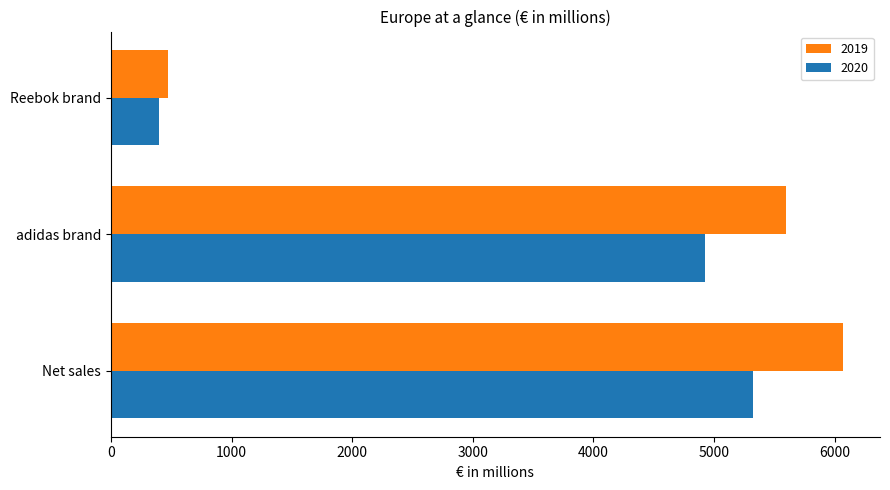

Between Net sales and Reebok brand, which series saw the biggest shift?

2019